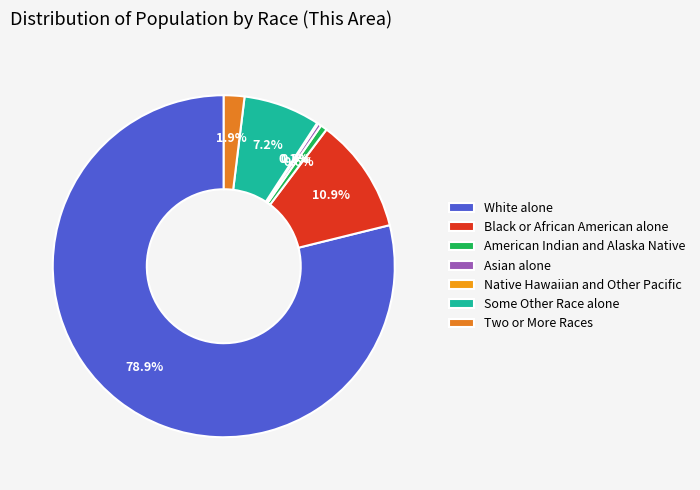

Count the number of slices in the pie.

7